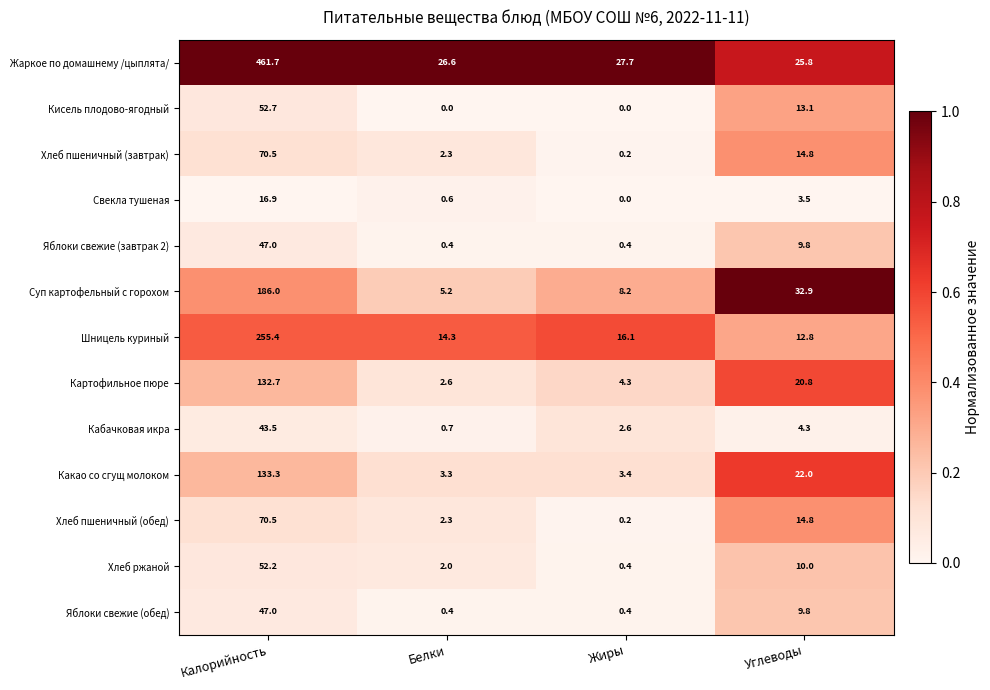

What is the maximum value shown in the chart?

461.7